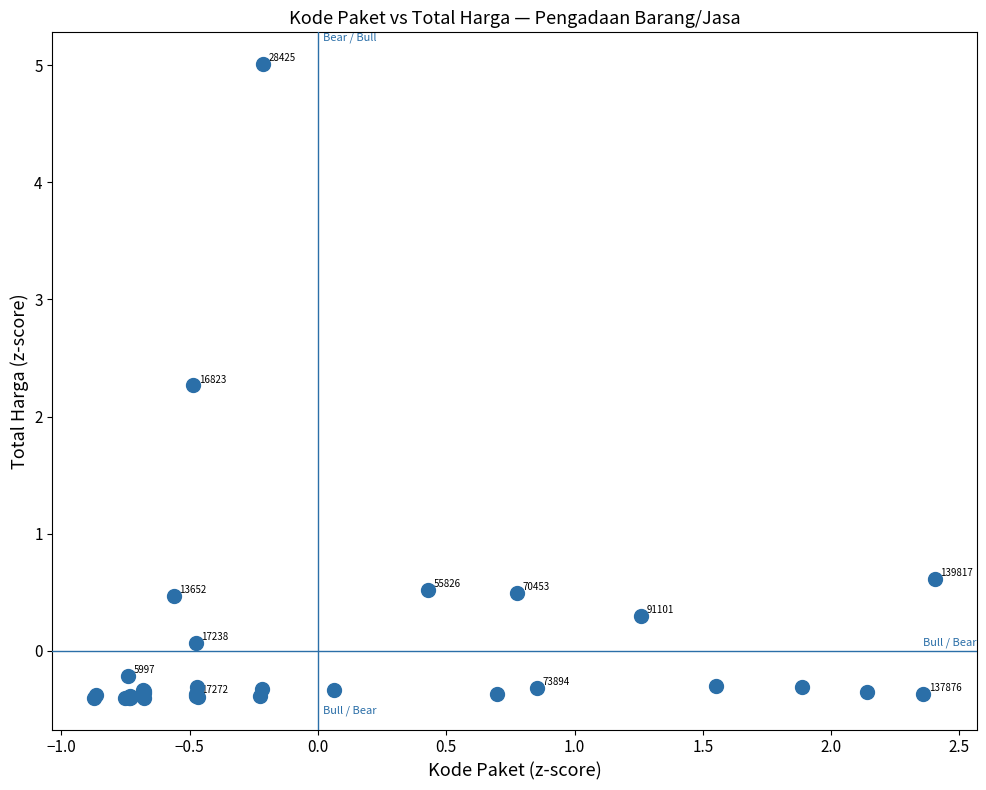

What Y value in the scatter plot is closest to 2?

2.3